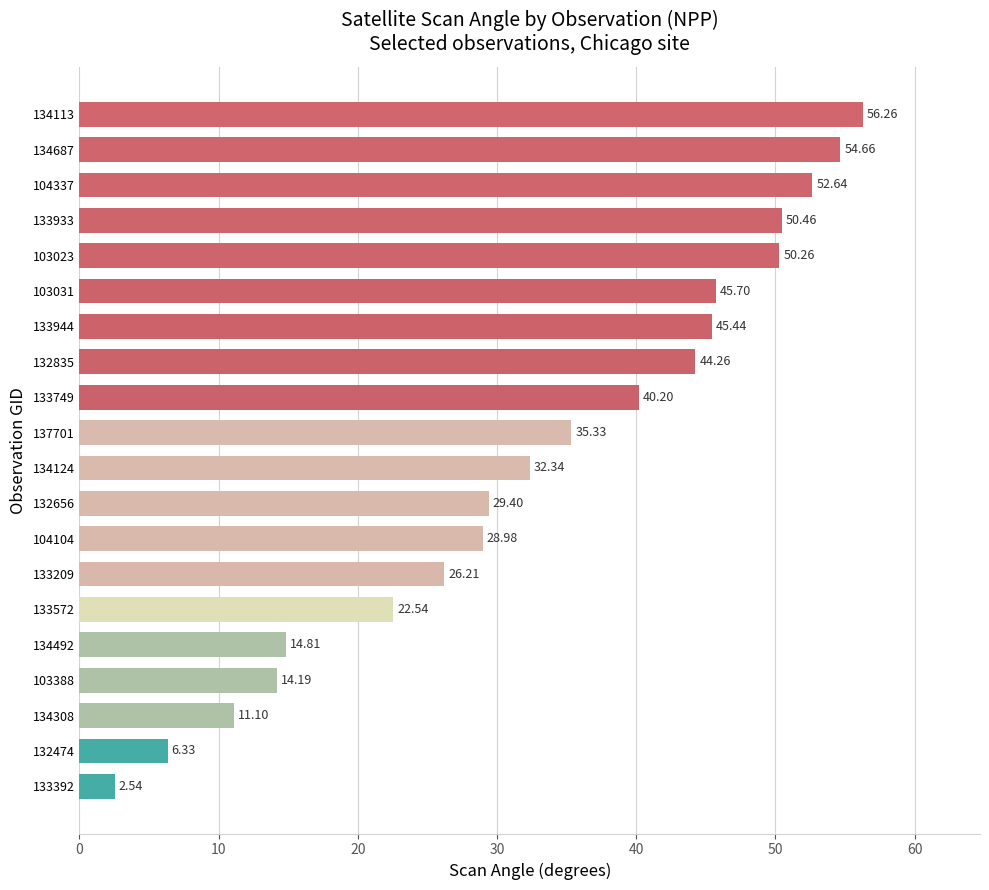

What is the change in value from 104104 to 103388?

-14.8